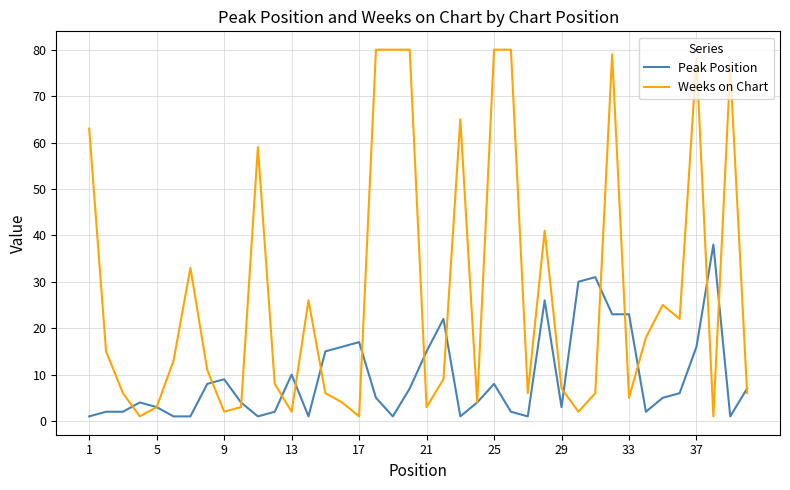

What are all the series names shown in the legend?

Peak Position, Weeks on Chart